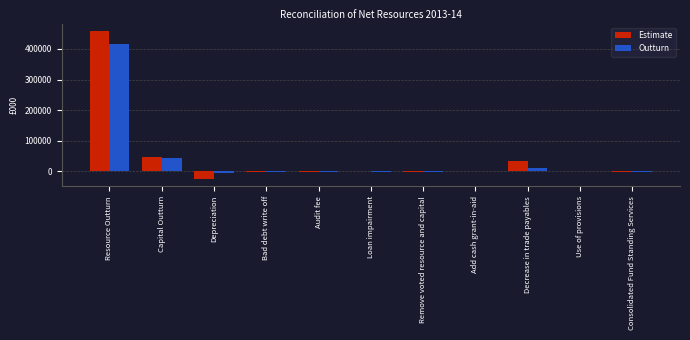

At which category is the sum across all series the highest?

Resource Outturn